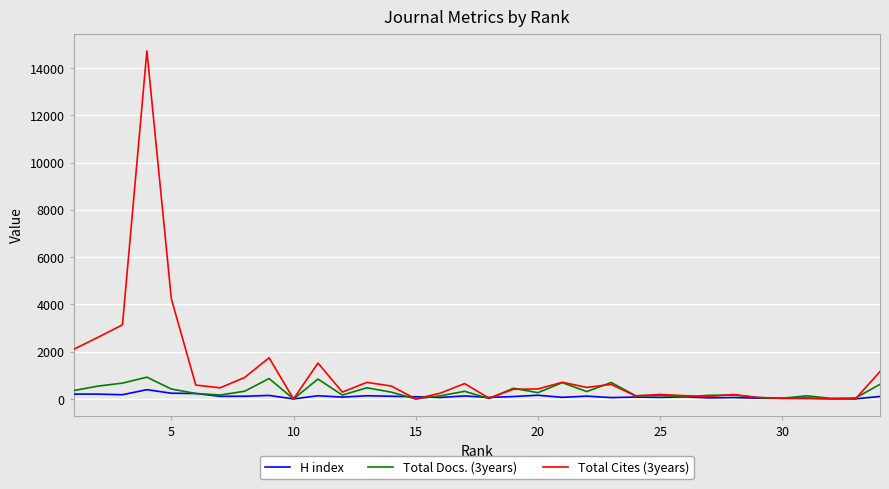

What is the maximum value shown in the chart?

14724